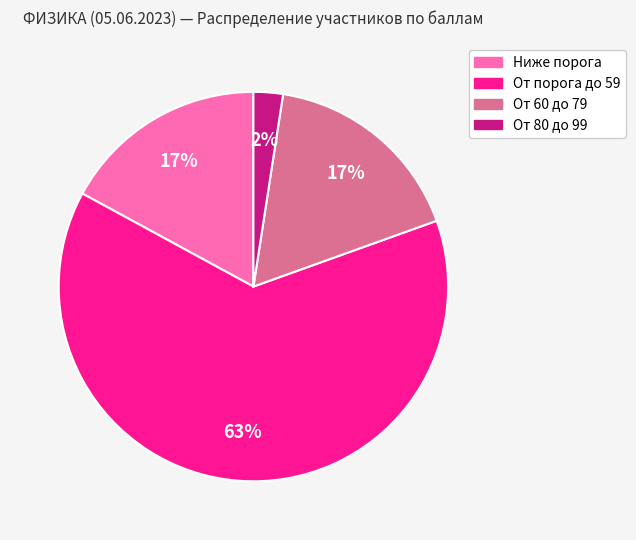

What percentage is the Ниже порога slice, to the nearest percent?

17%